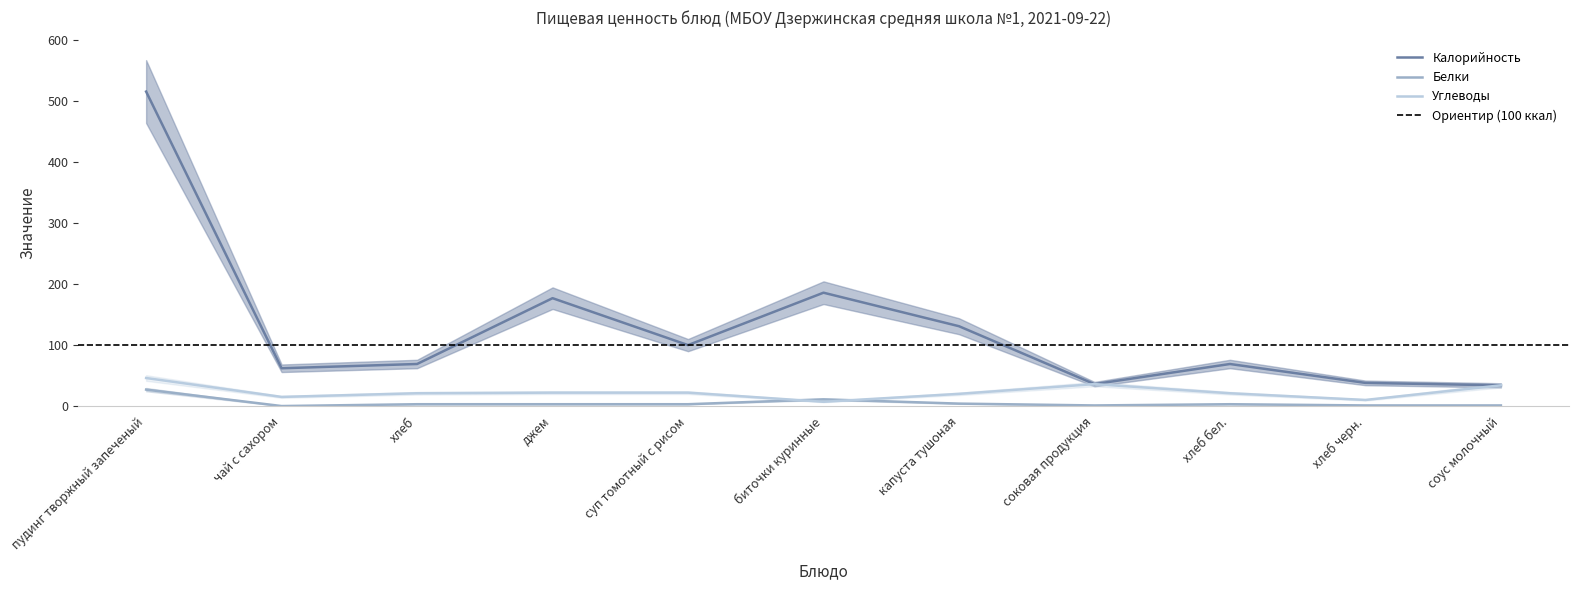

What position from the right is хлеб?

9